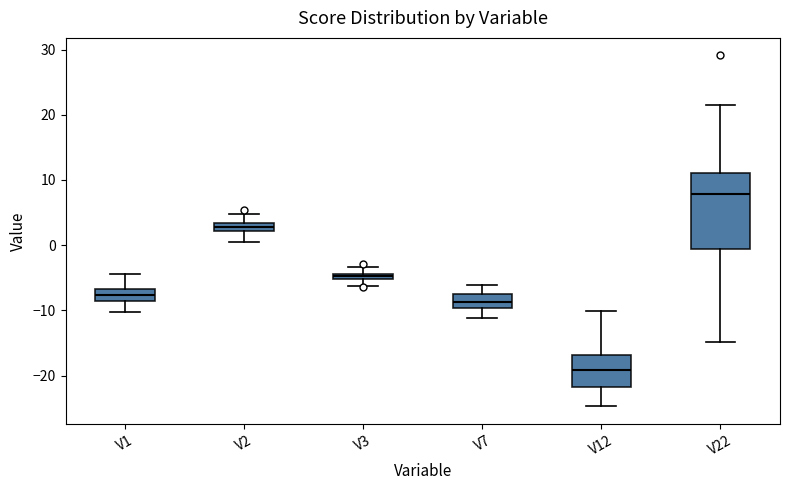

Which box has the lowest median line?

V12